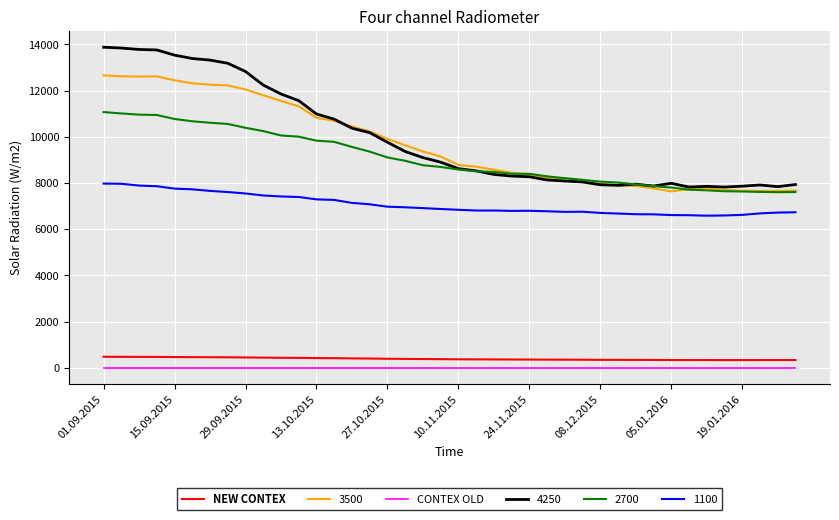

True or false: CONTEX OLD and 2700 cross at least once.

False